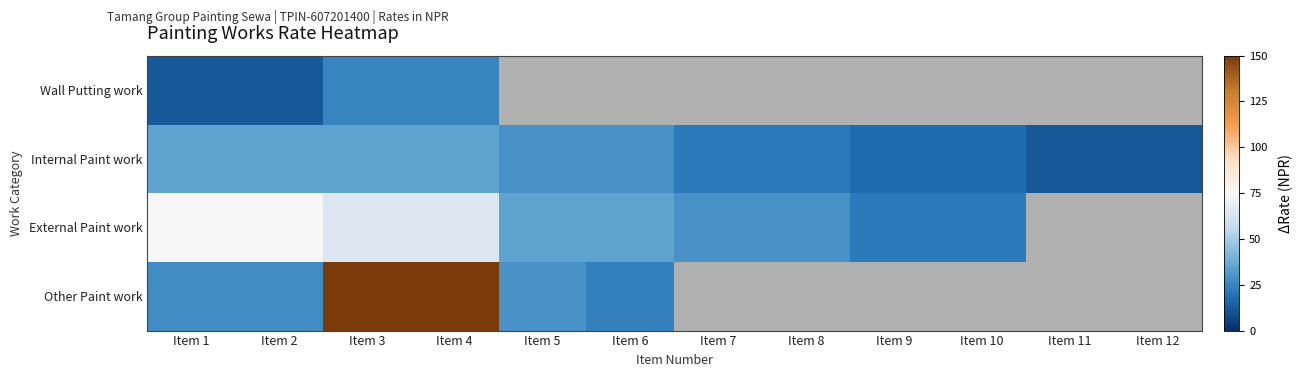

How many categories are shown in the chart?

12